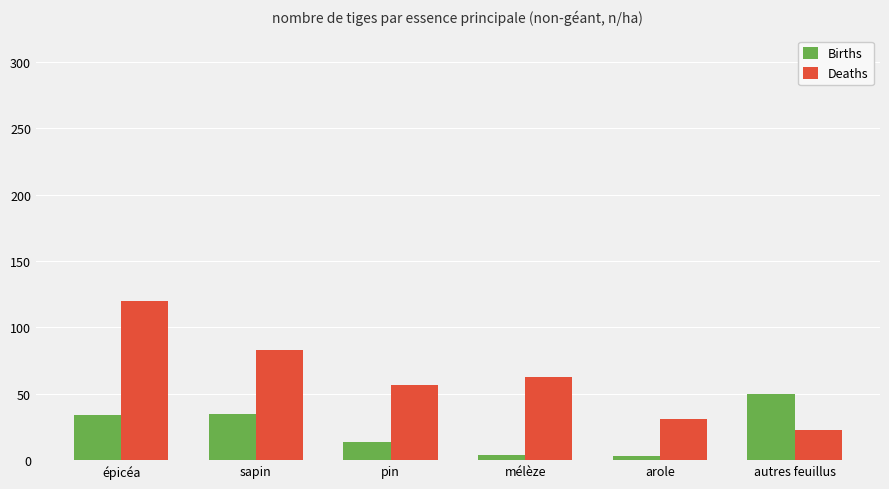

How many data points in Deaths are less than 63?

3